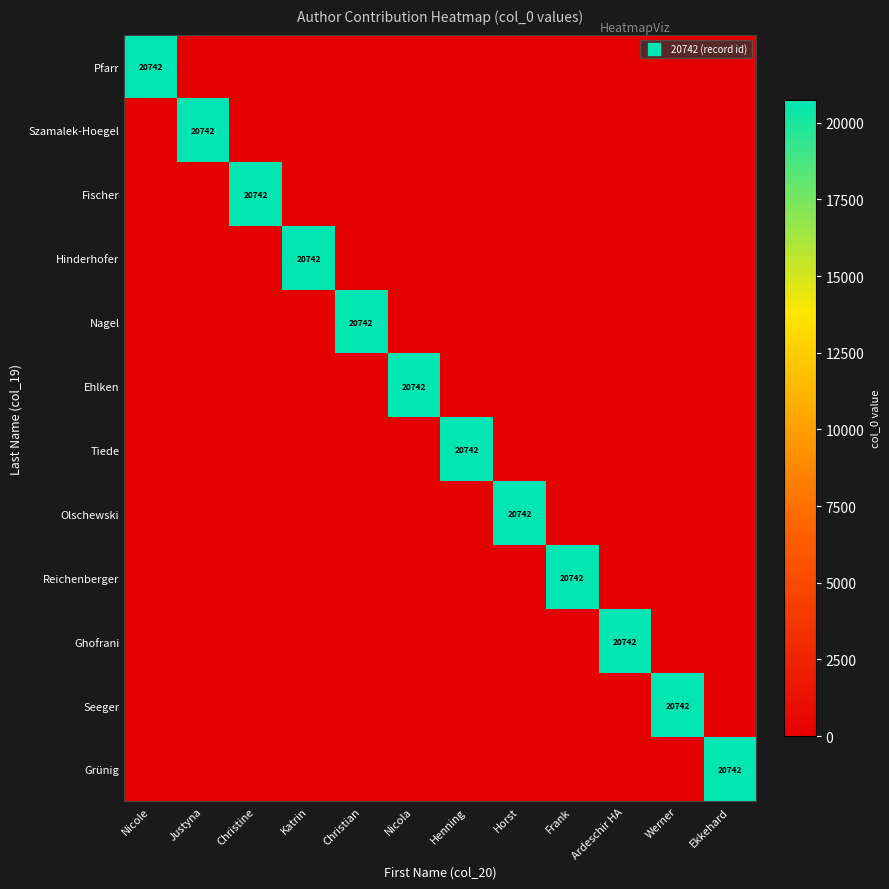

How many values in Tiede are above zero?

1